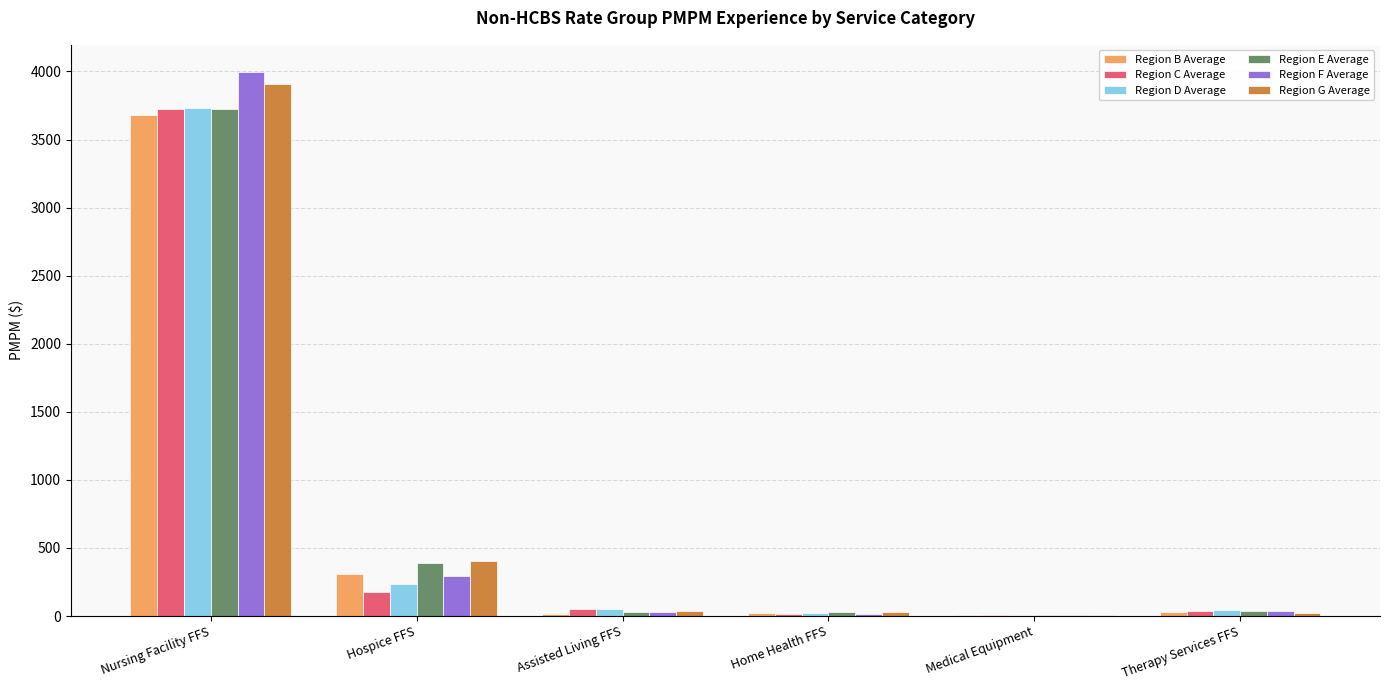

Which series changed the most between Hospice FFS and Home Health FFS?

Region G Average